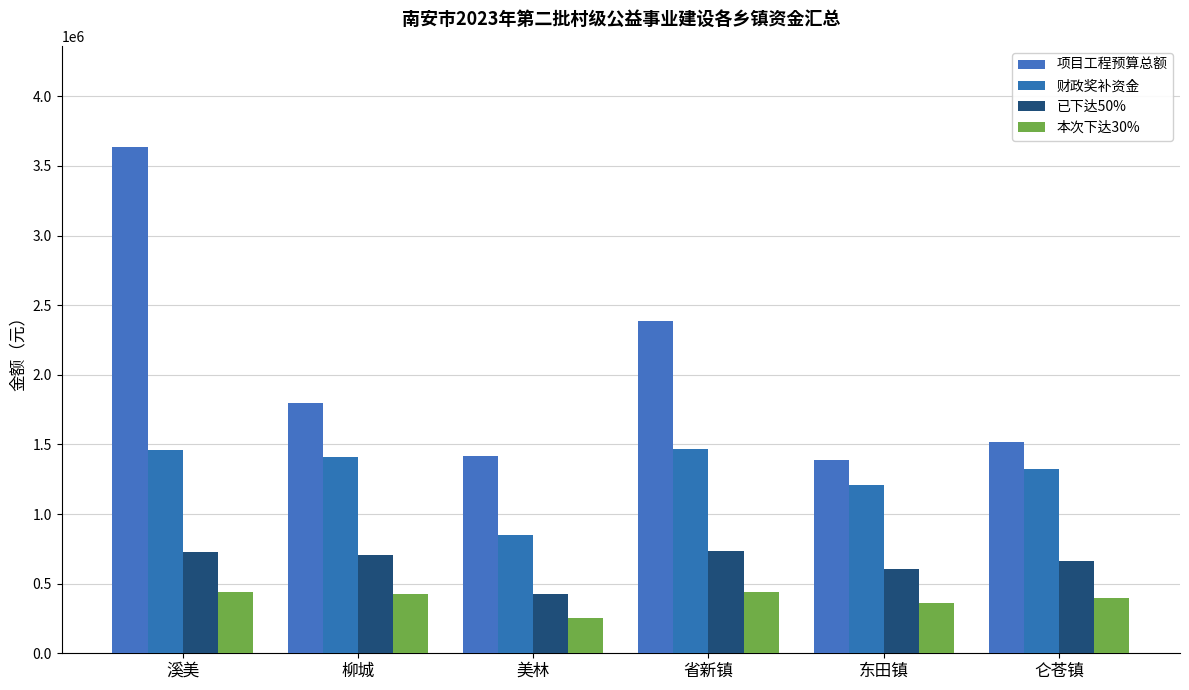

Rank the categories by 财政奖补资金 value from highest to lowest.

省新镇, 溪美, 柳城, 仑苍镇, 东田镇, 美林